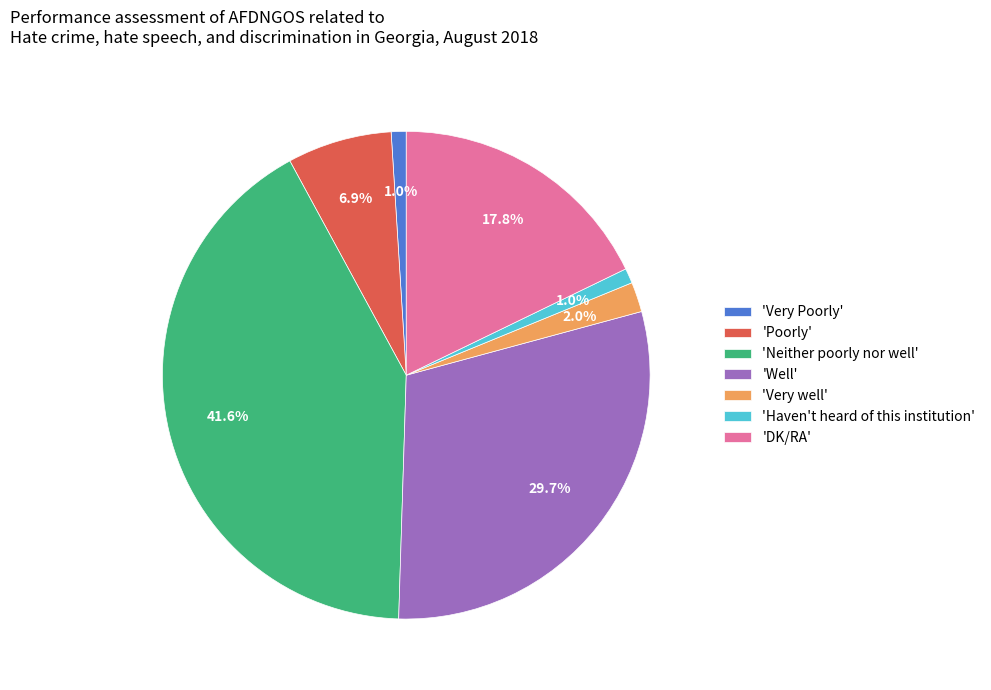

How much of the chart is everything except 'Very Poorly'?

99.0%